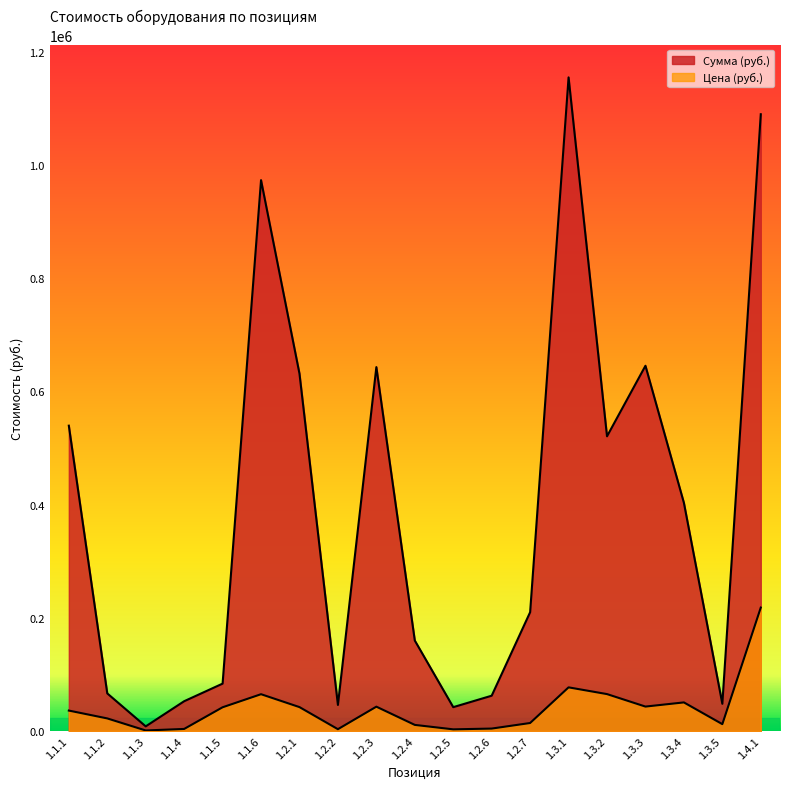

What is the highest value of the Сумма (руб.) series?

1155150